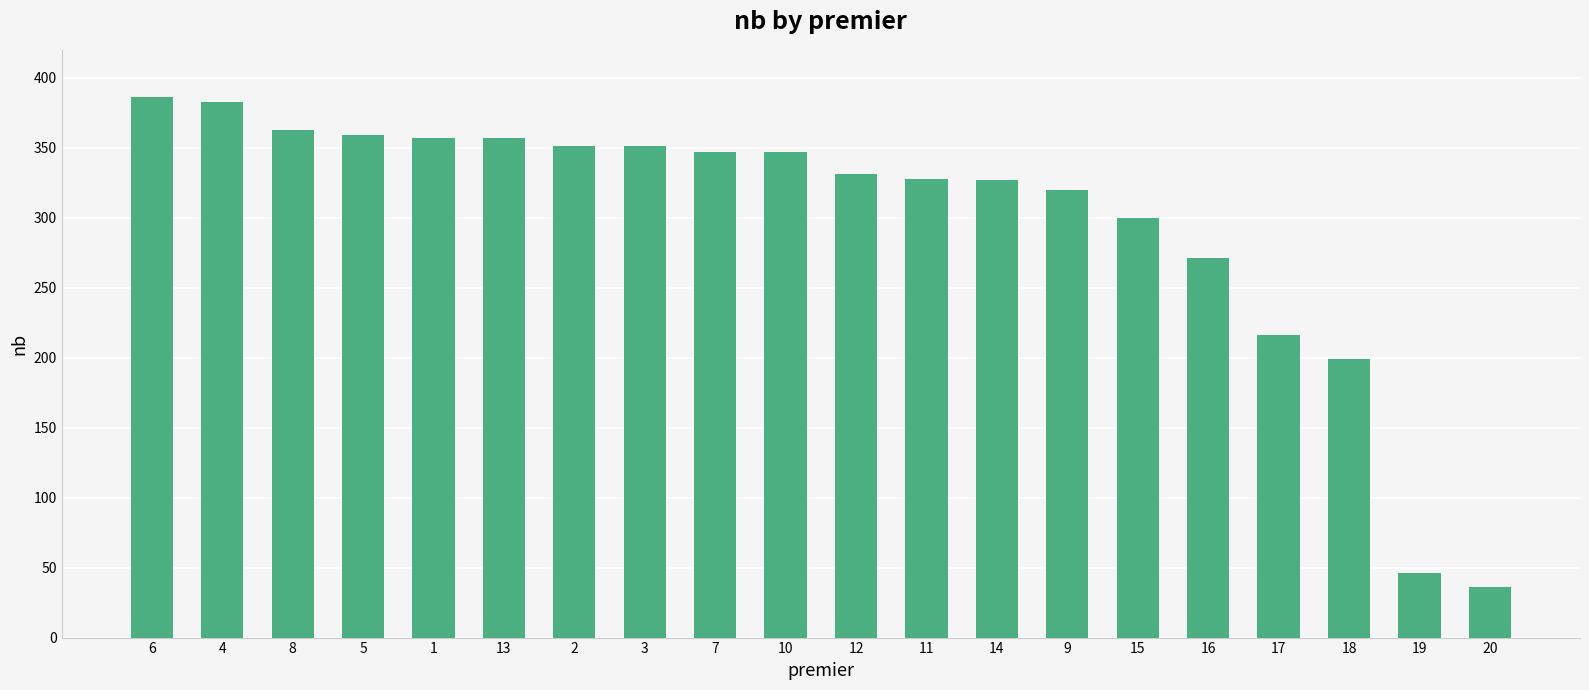

What is the sum of all values?

5975